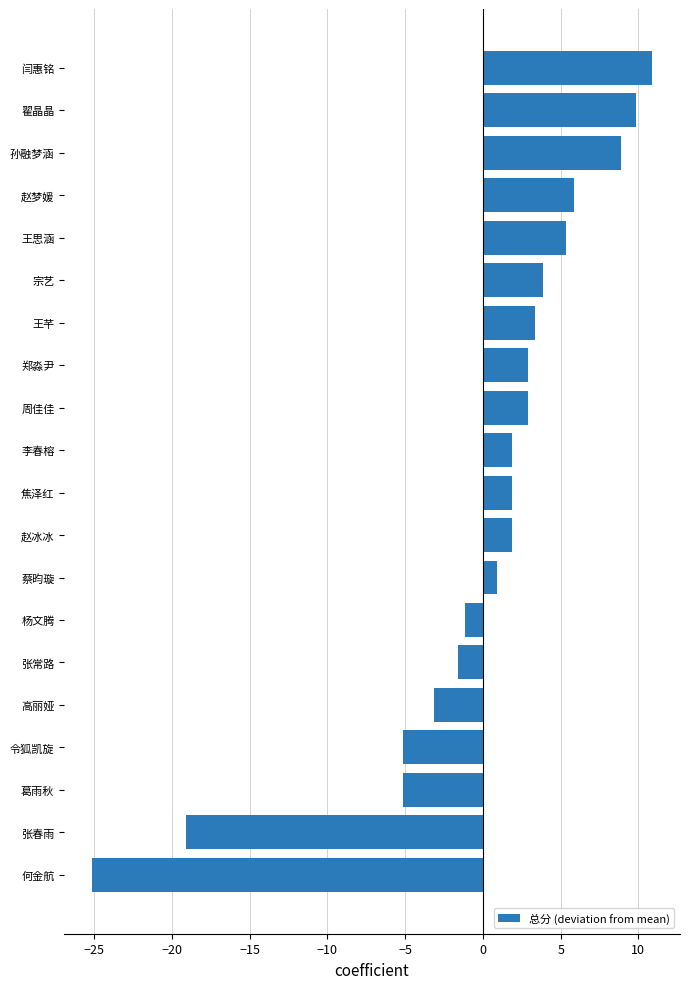

What is the smallest value displayed?

-25.1